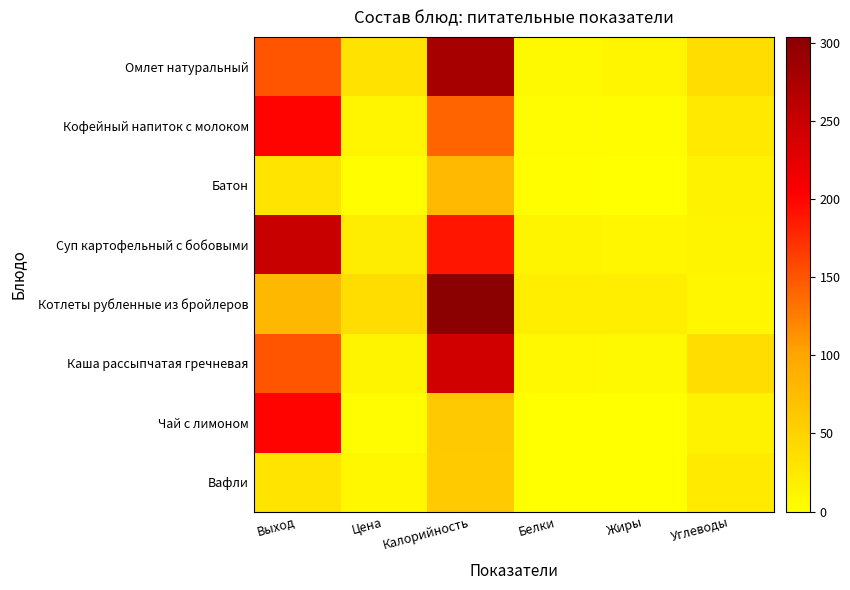

Rank the series by their maximum value, from highest to lowest.

Котлеты рубленные из бройлеров, Омлет натуральный, Суп картофельный с бобовыми, Каша рассыпчатая гречневая, Кофейный напиток с молоком, Чай с лимоном, Батон, Вафли